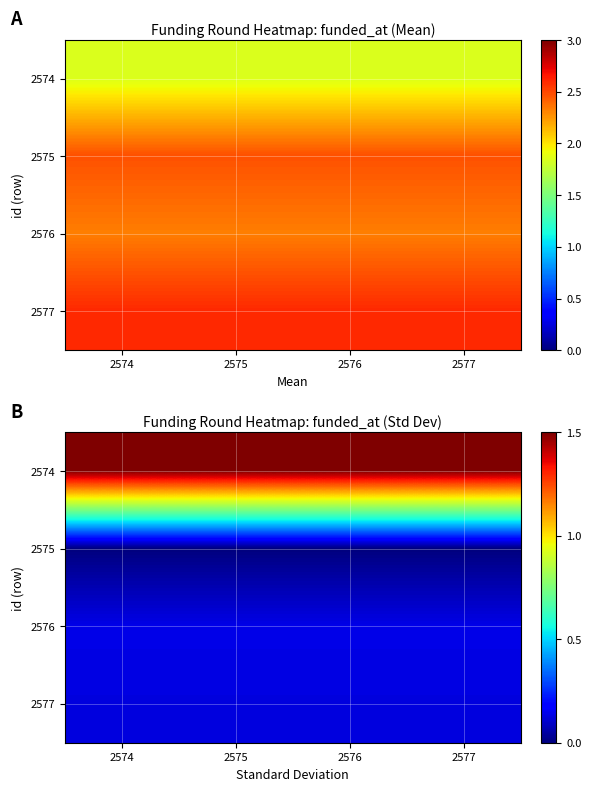

List the labels in order of 2575 value, smallest first.

2574, 2575, 2576, 2577